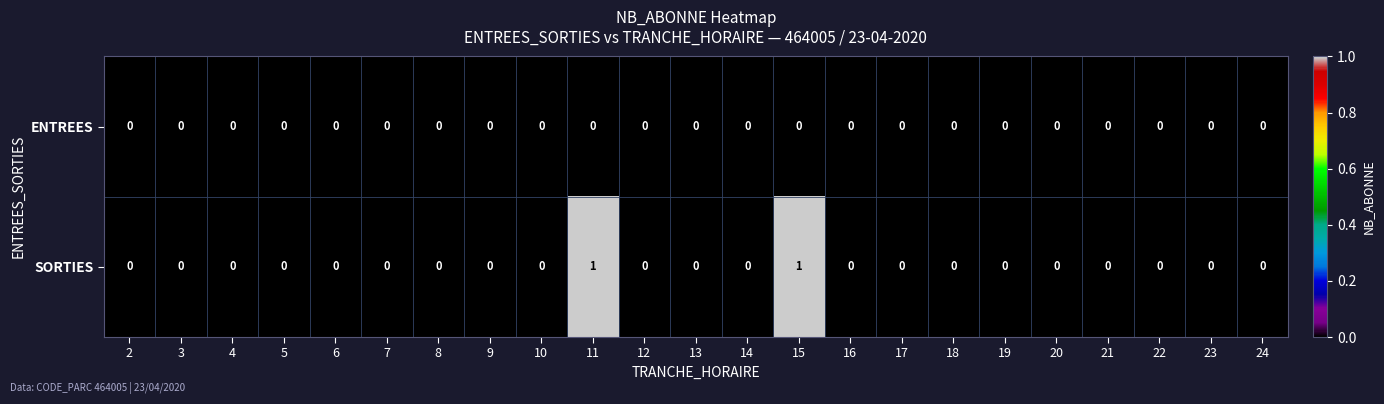

List the series in order of their peak value, lowest first.

ENTREES, SORTIES